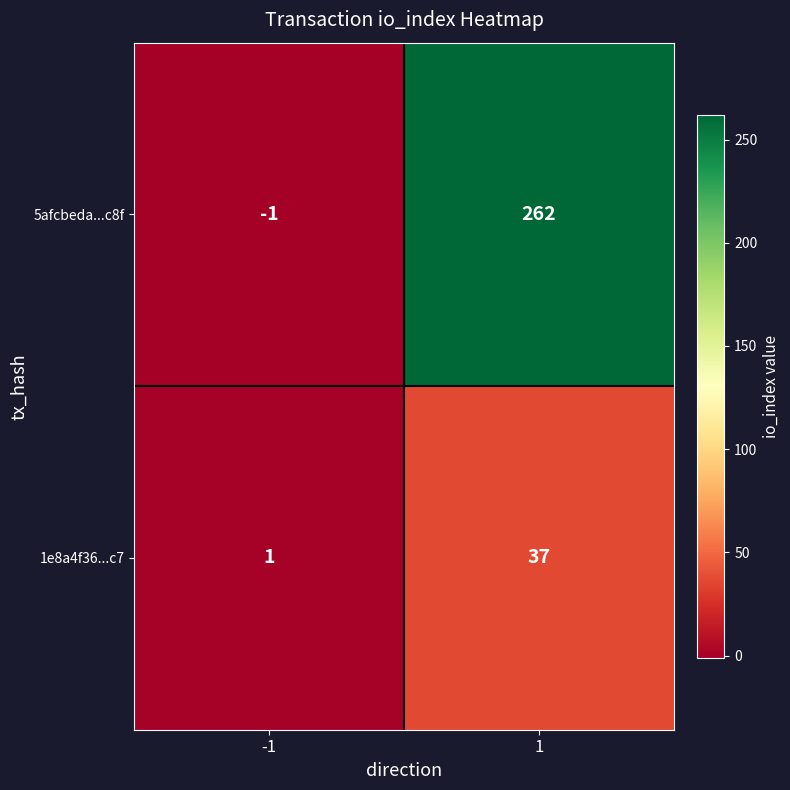

Which series has the largest range (max minus min)?

5afcbeda...c8f